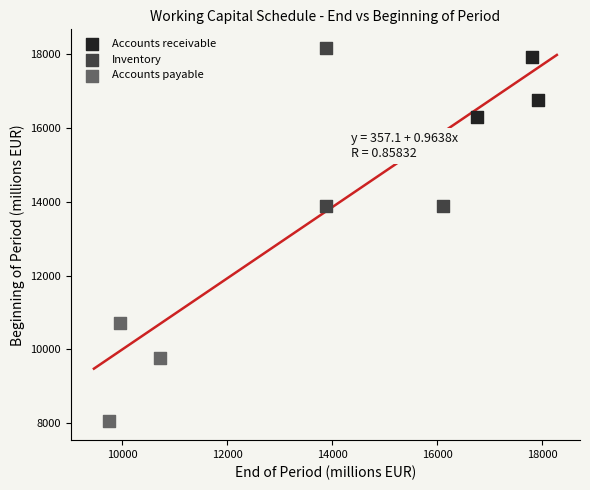

Which series has the widest spread of Y values?

Inventory